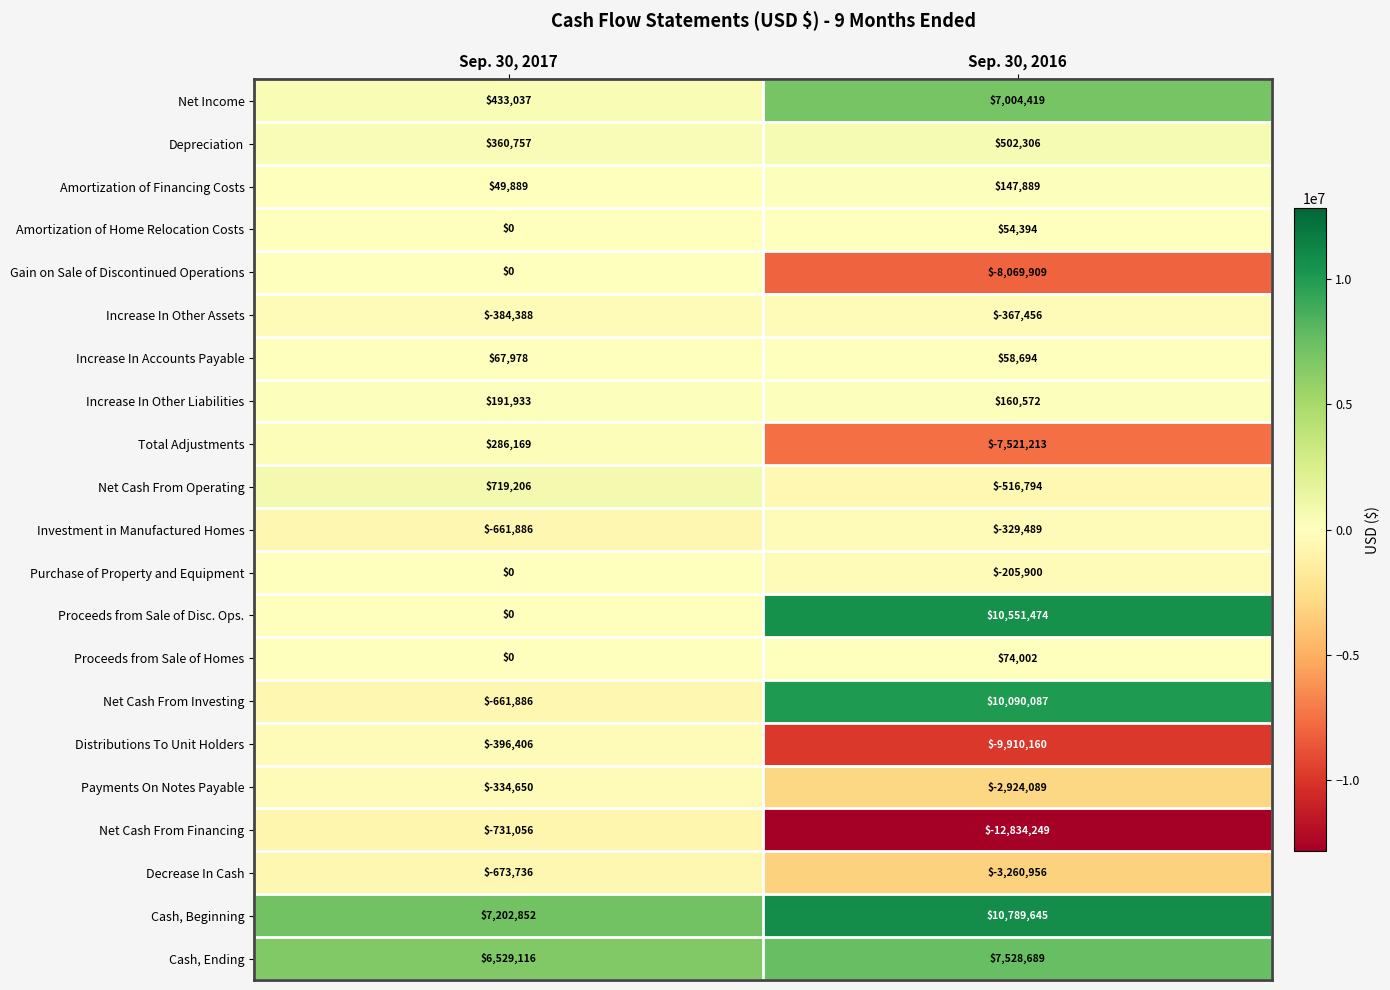

What value does the Amortization of Financing Costs series have at Sep. 30, 2016?

147889